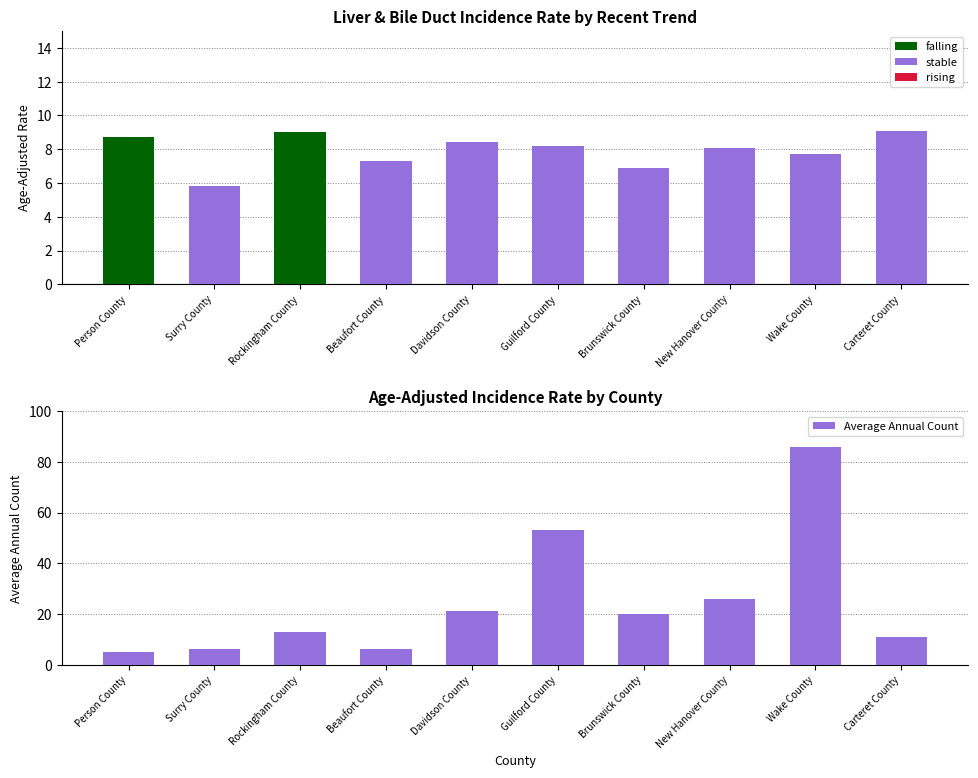

Where does the stable series first go above 7?

Beaufort County